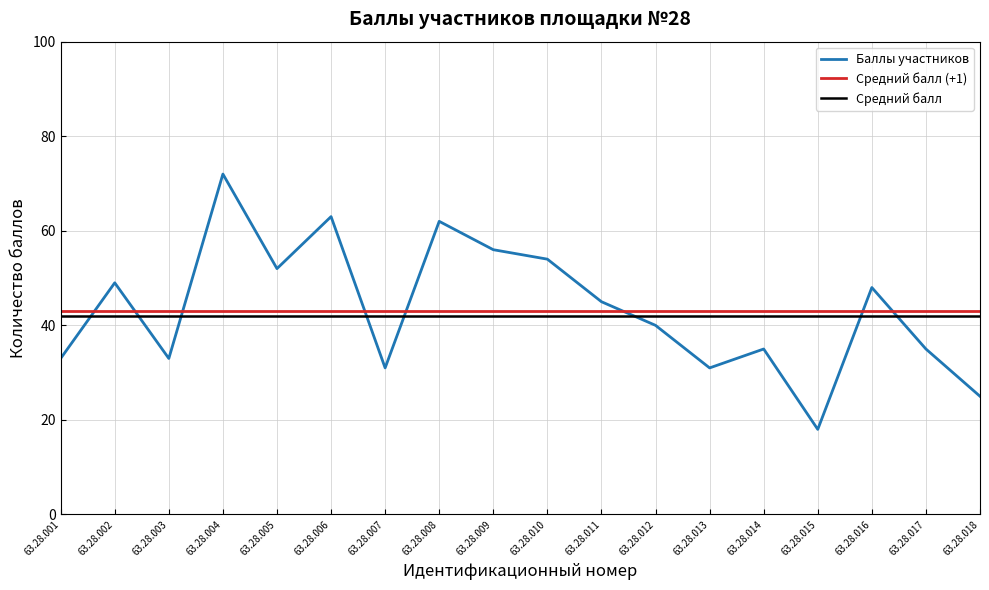

Which series has the widest spread of values?

Баллы участников